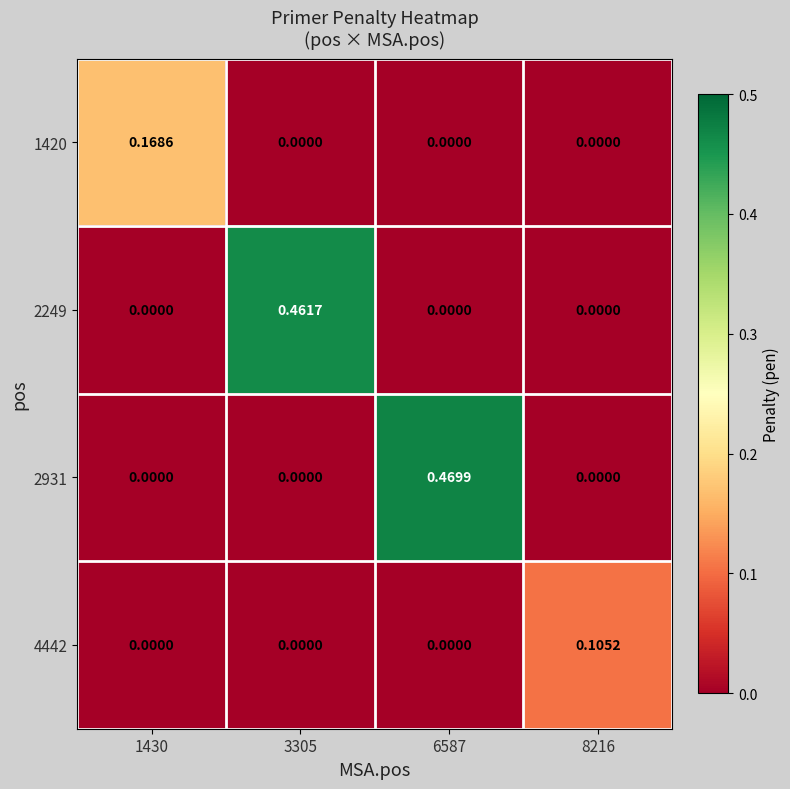

How many data points in 4442 are above 0?

1